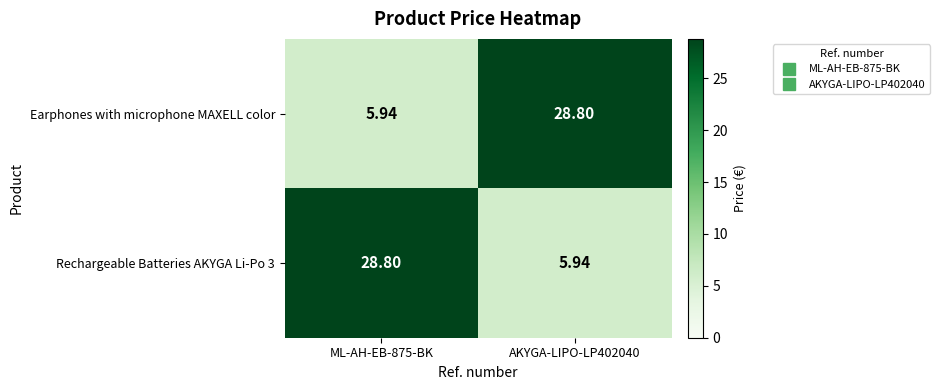

Count the number of data series in this chart.

2